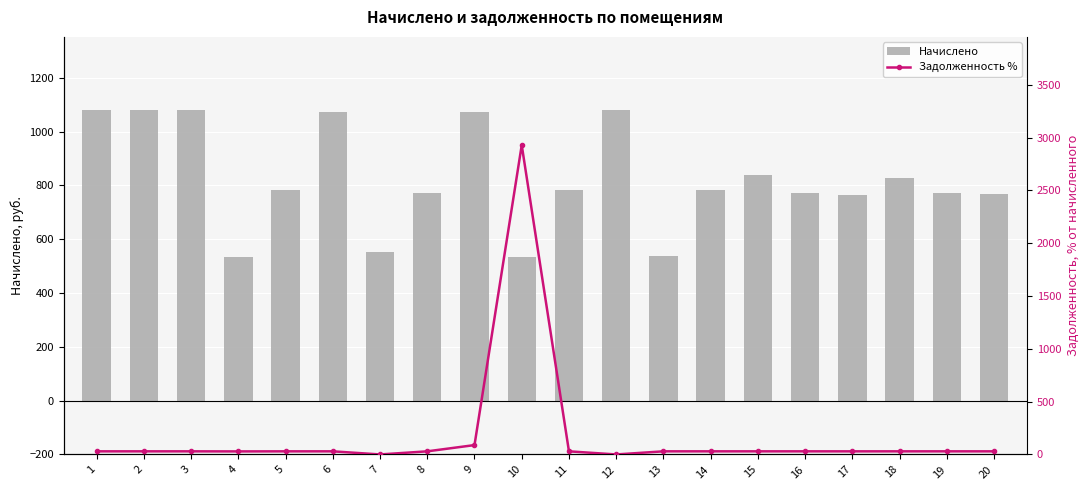

What is the difference between the Начислено values at 14 and 17?

16.1